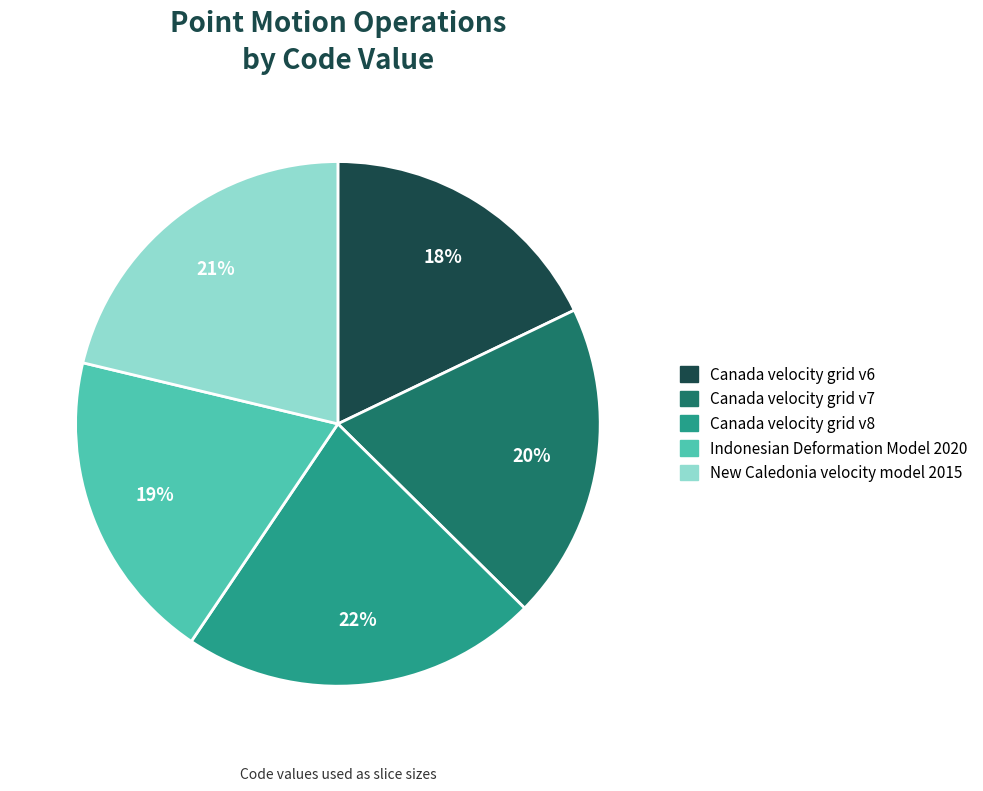

Between Canada velocity grid v8 and Indonesian Deformation Model 2020, which is larger?

Canada velocity grid v8